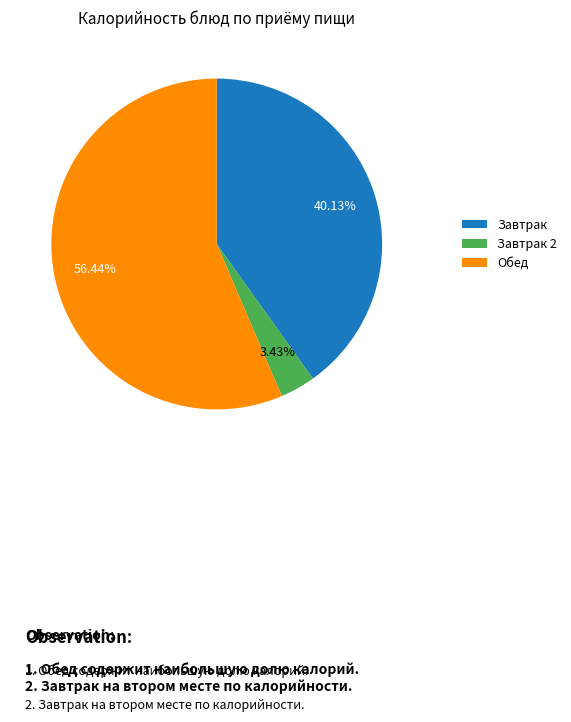

Approximately how many times larger is the value at Завтрак compared to Обед?

0.7